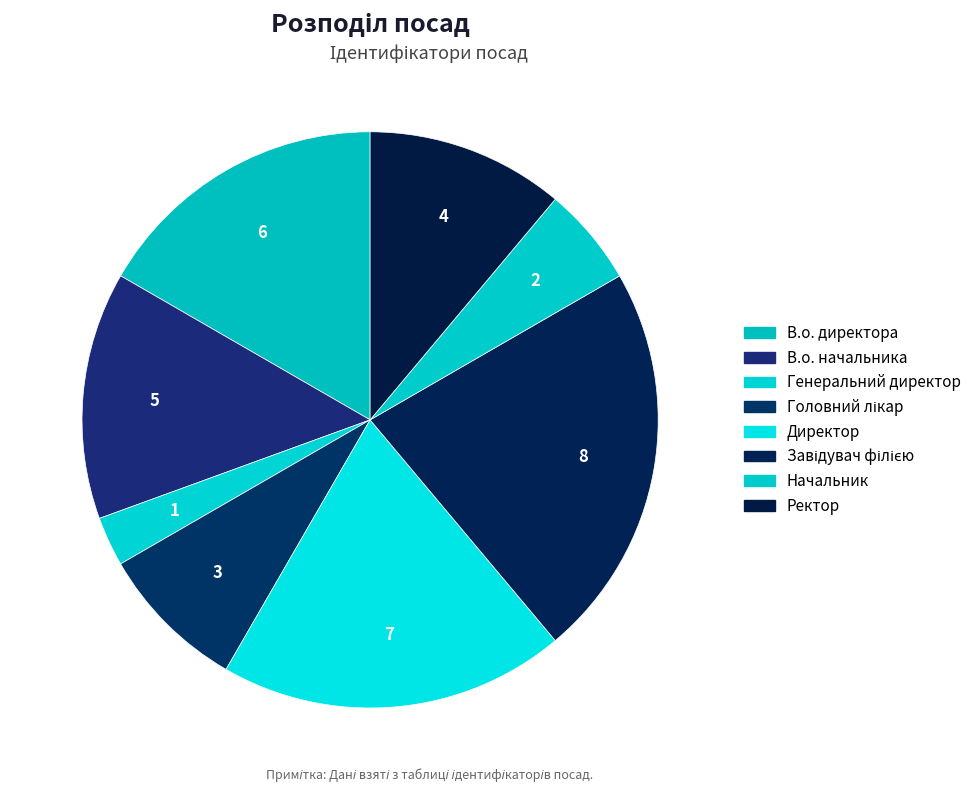

To the nearest percent, what is the combined percentage of Завідувач філією and В.о. начальника?

36%